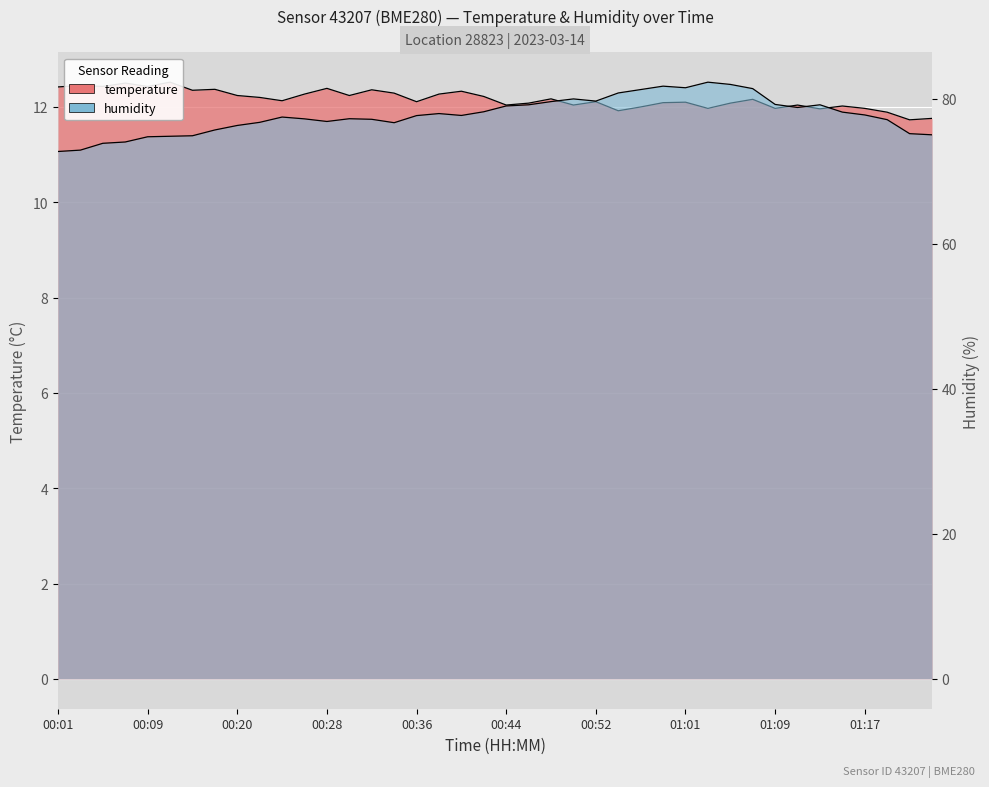

The value of temperature at 00:11 is 18.8. True or false?

False